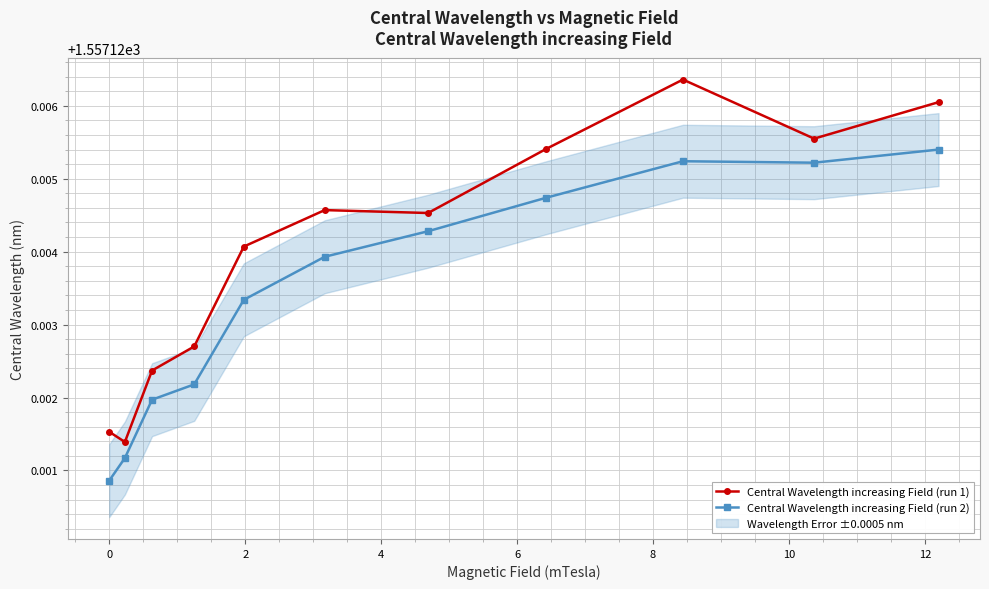

True or false: Central Wavelength increasing Field (run 2) has more than 1 points higher than both neighbors.

False